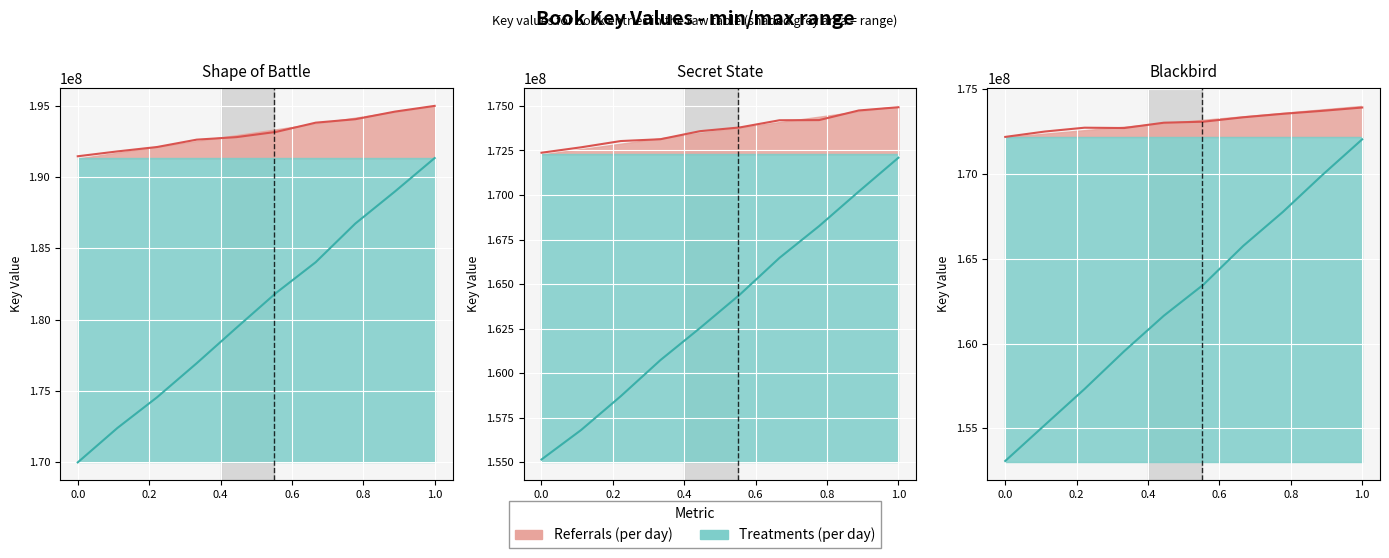

The Referrals (per day) series shows 172489381.5 at 0.0. True or false?

True